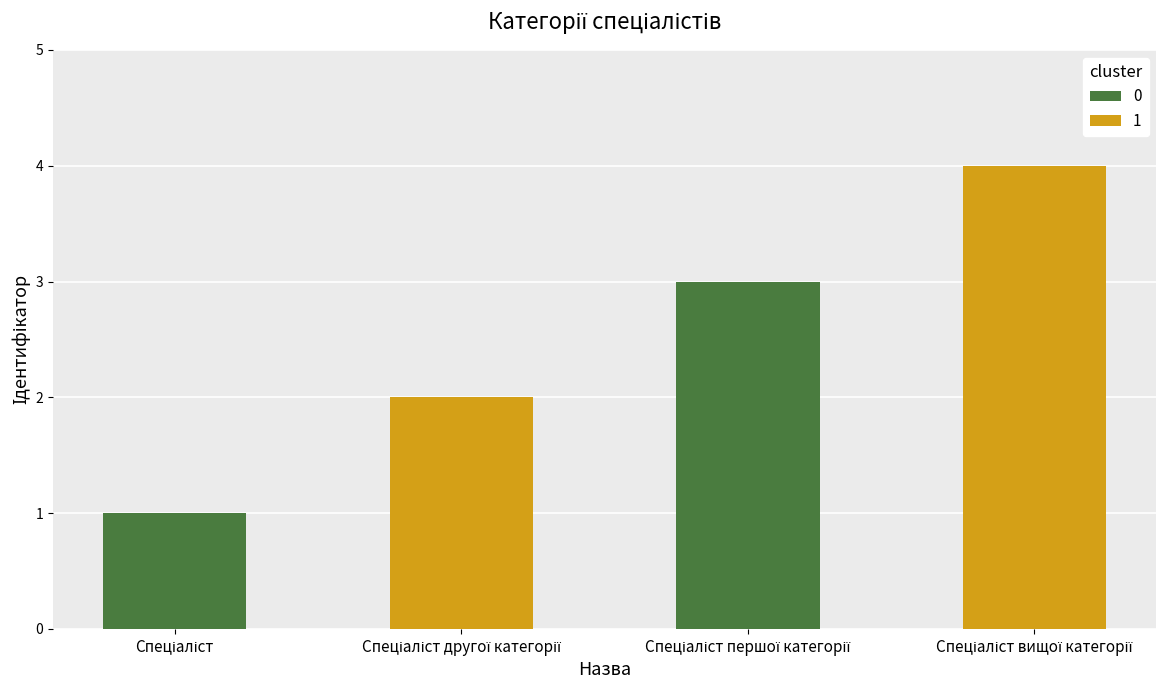

What is the difference between the maximum and minimum values?

3